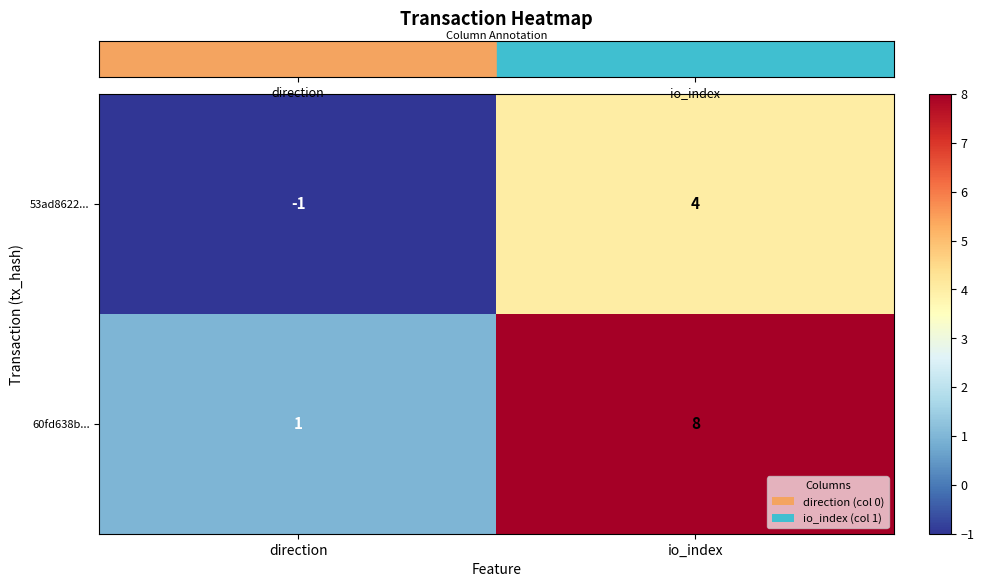

Where is 53ad8622... nearest to the value 1?

direction